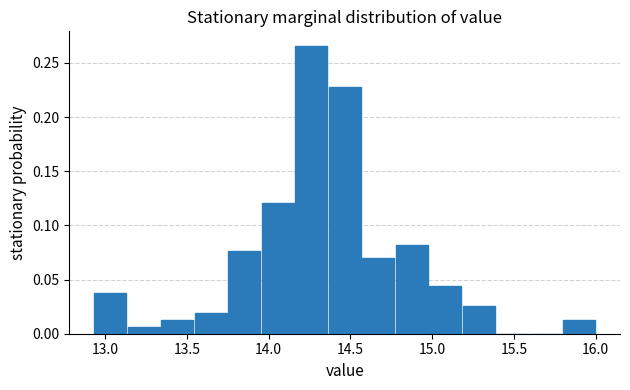

Which range on the x-axis has the tallest bar?

14.15 to 14.35